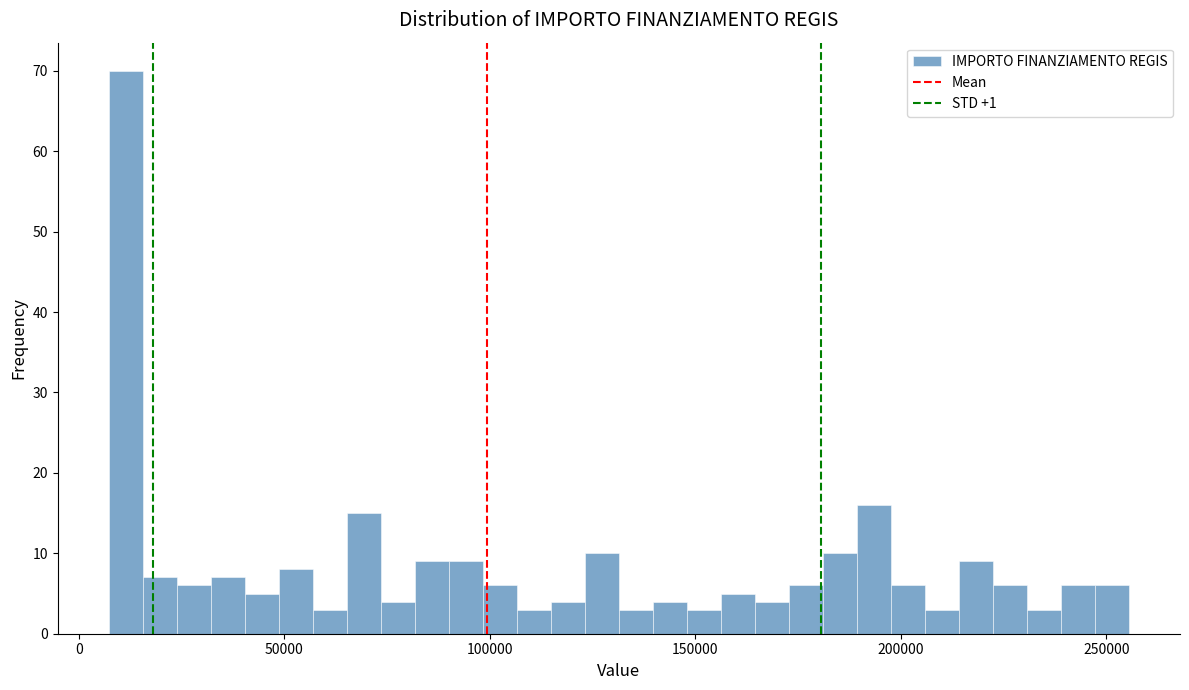

Read against the x-axis, roughly where is the centre of the tallest bar?

10000